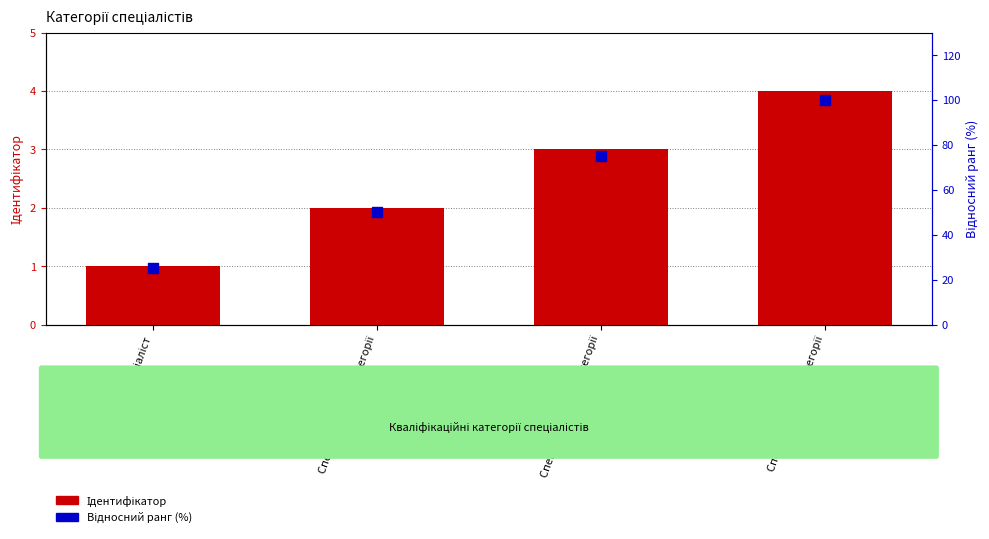

At how many categories does at least one series exceed 52?

2